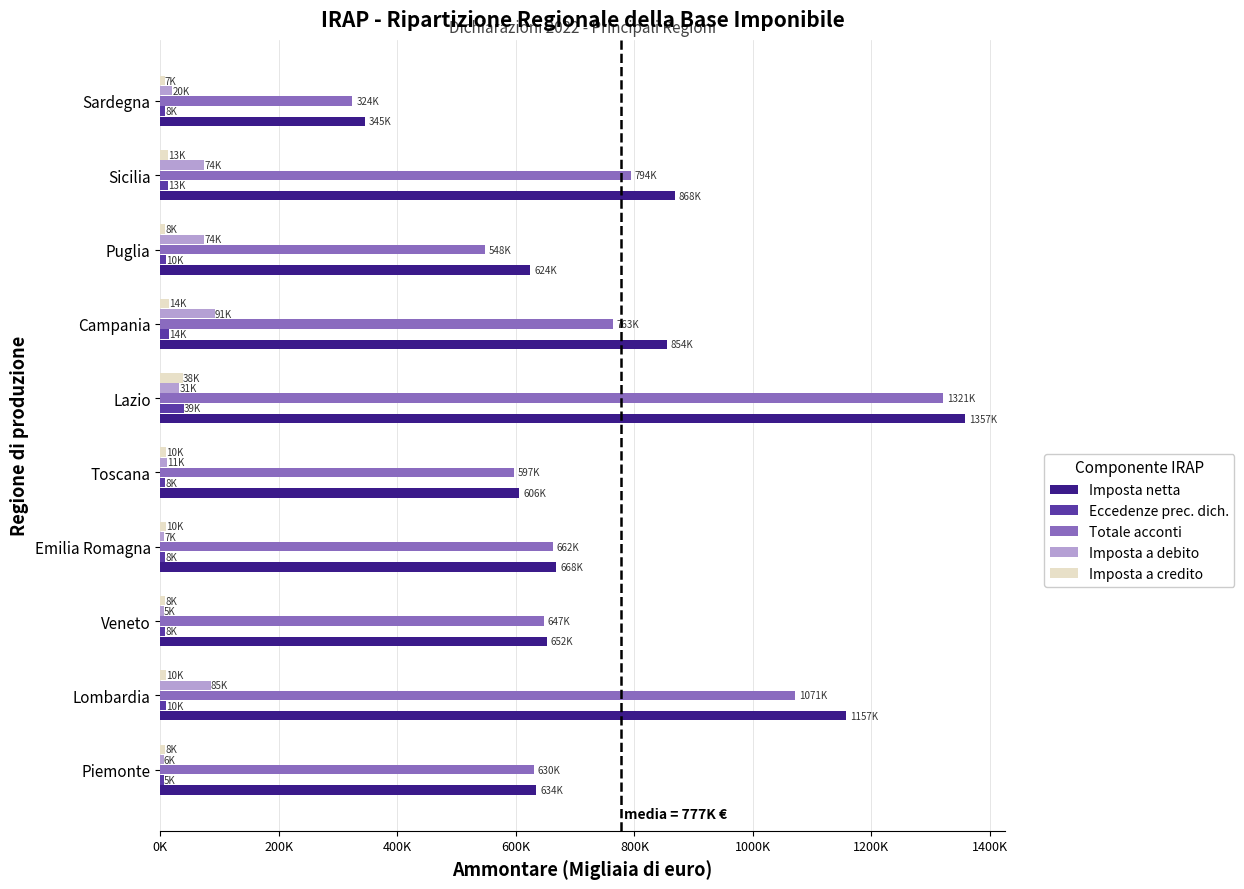

What is the sum of all Imposta netta values?

7765914